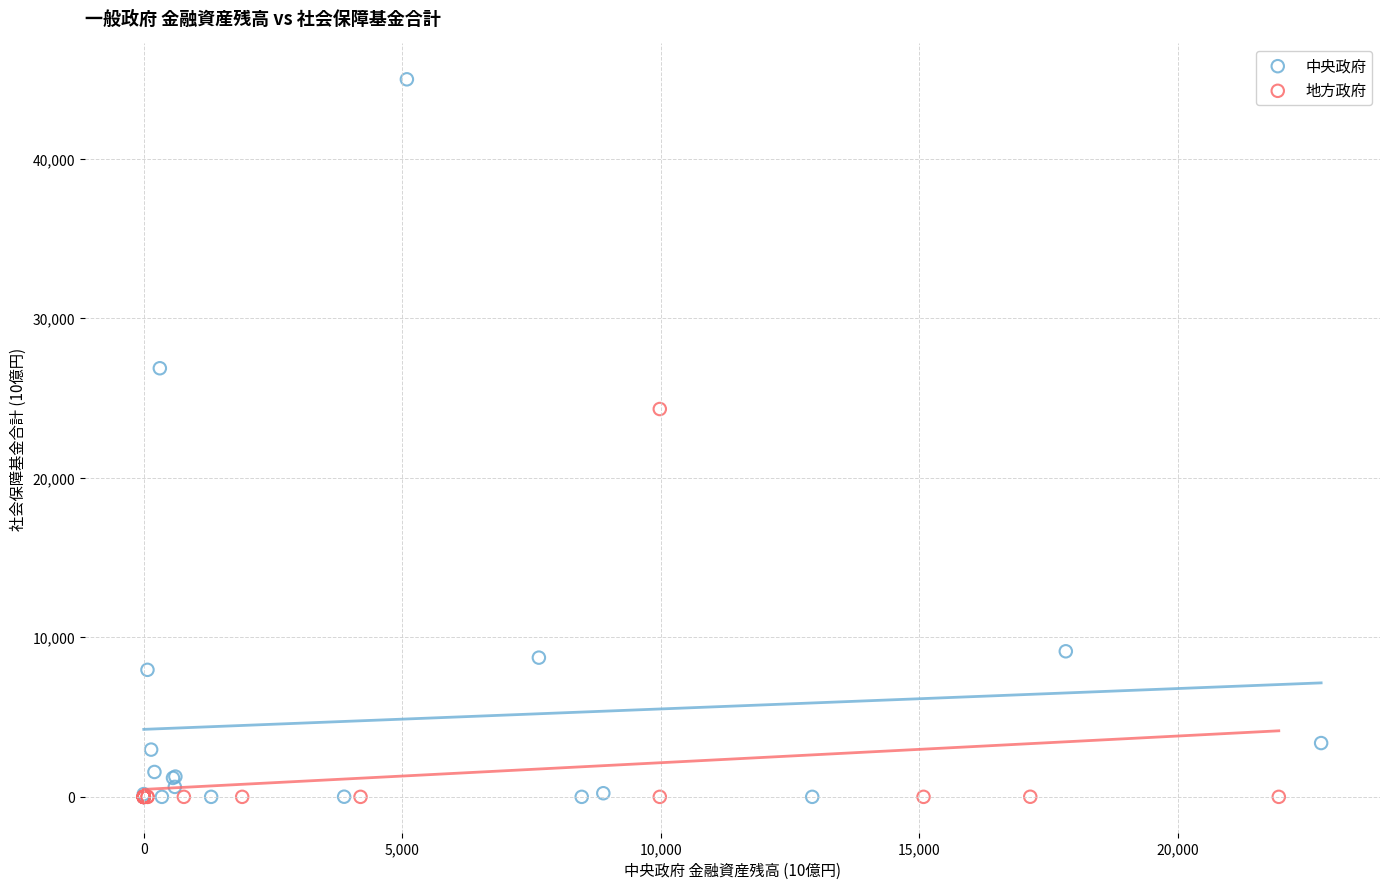

Which series reaches the maximum Y coordinate?

中央政府